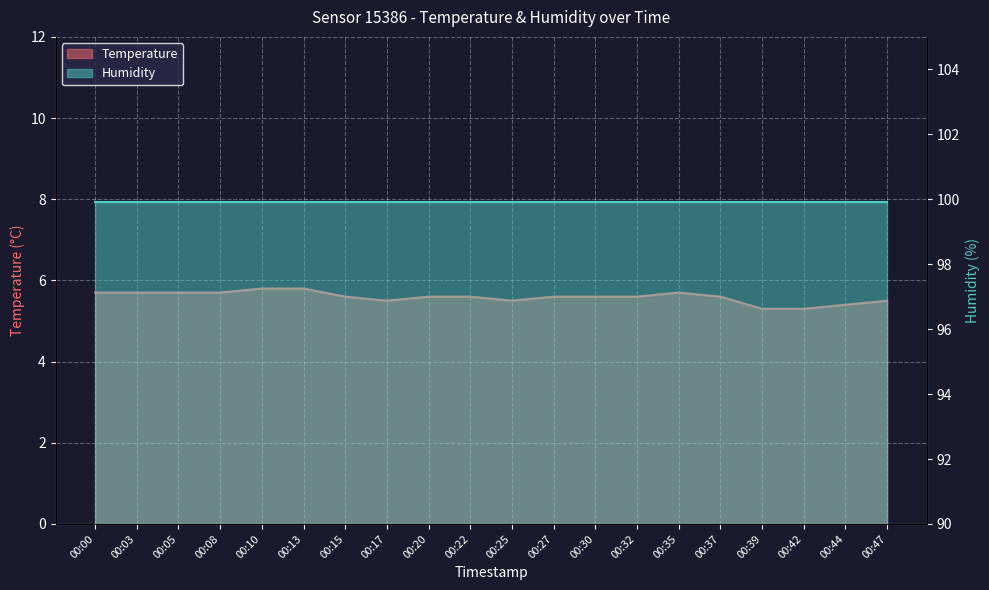

Rank the categories by value from lowest to highest.

00:39, 00:42, 00:44, 00:17, 00:25, 00:47, 00:15, 00:20, 00:22, 00:27, 00:30, 00:32, 00:37, 00:00, 00:03, 00:05, 00:08, 00:35, 00:10, 00:13